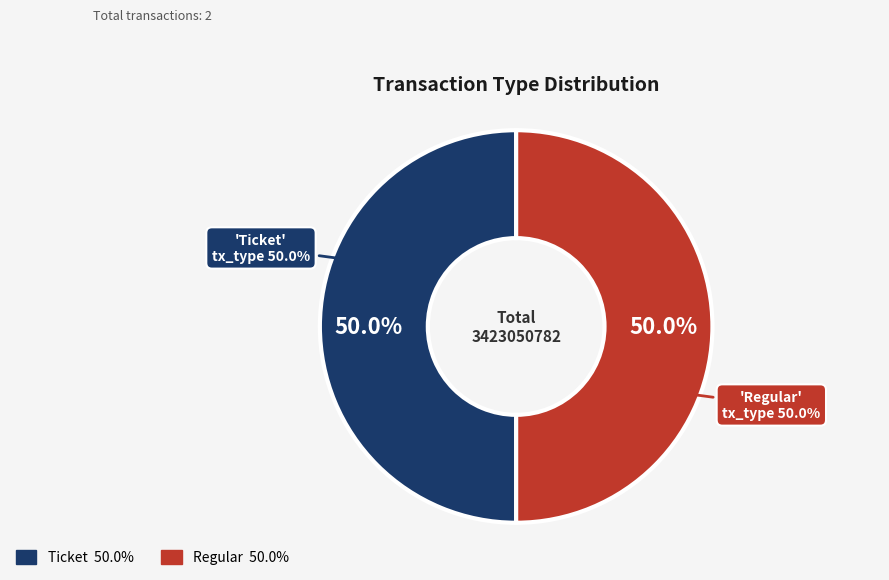

Count the number of slices in the pie.

2